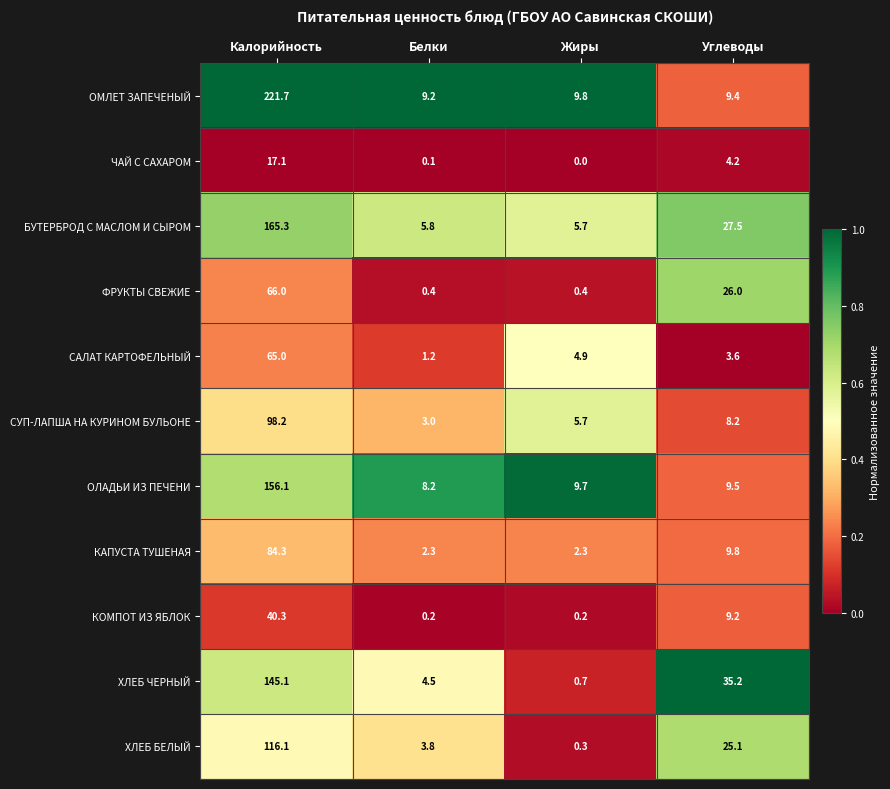

What value does the КАПУСТА ТУШЕНАЯ series have at Углеводы?

9.8